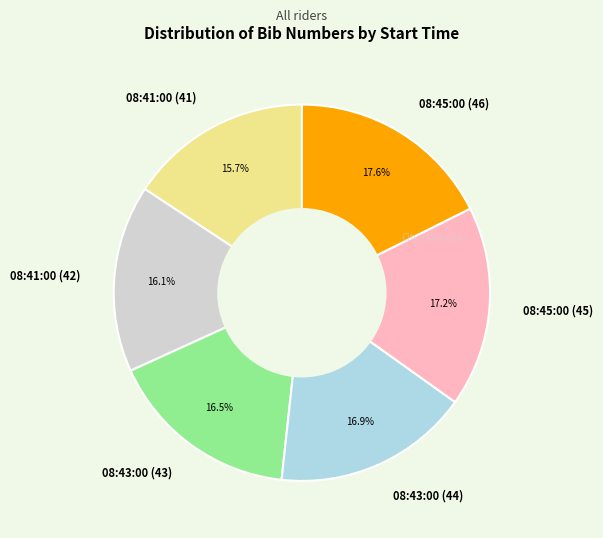

The 08:43:00 (44) slice represents 17% of the pie. True or false?

True